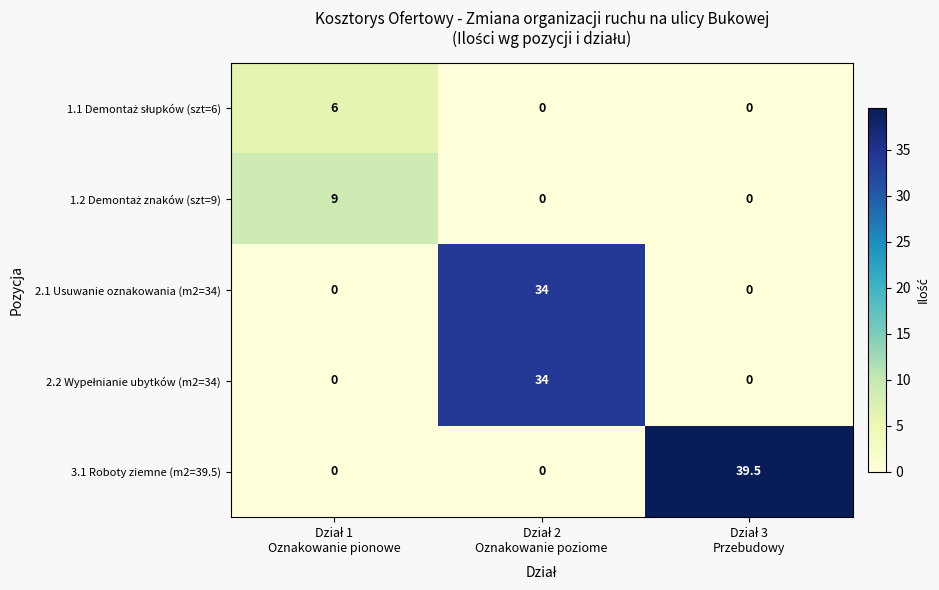

What is the maximum value shown in the chart?

39.5